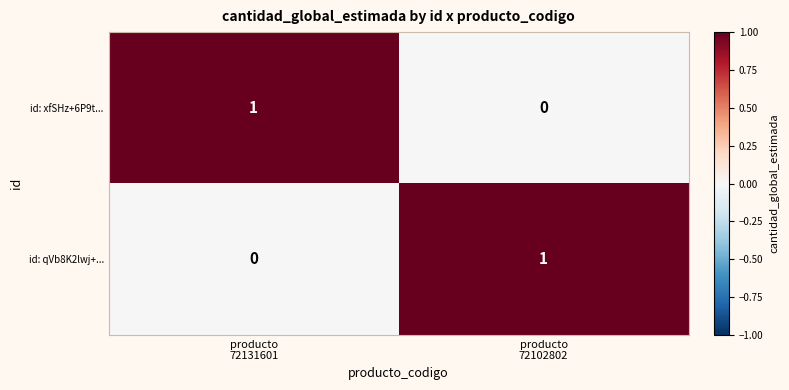

How many distinct data groups are displayed?

2